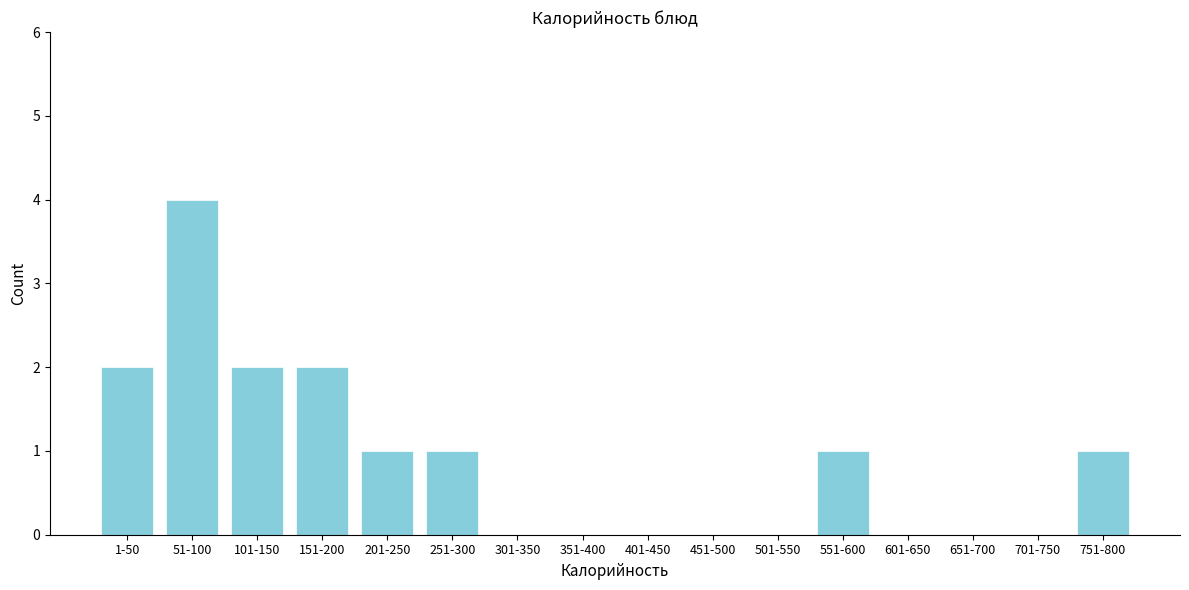

Reading right to left, list all the values displayed in this chart.

751-800=1	701-750=0	651-700=0	601-650=0	551-600=1	501-550=0	451-500=0	401-450=0	351-400=0	301-350=0	251-300=1	201-250=1	151-200=2	101-150=2	51-100=4	1-50=2